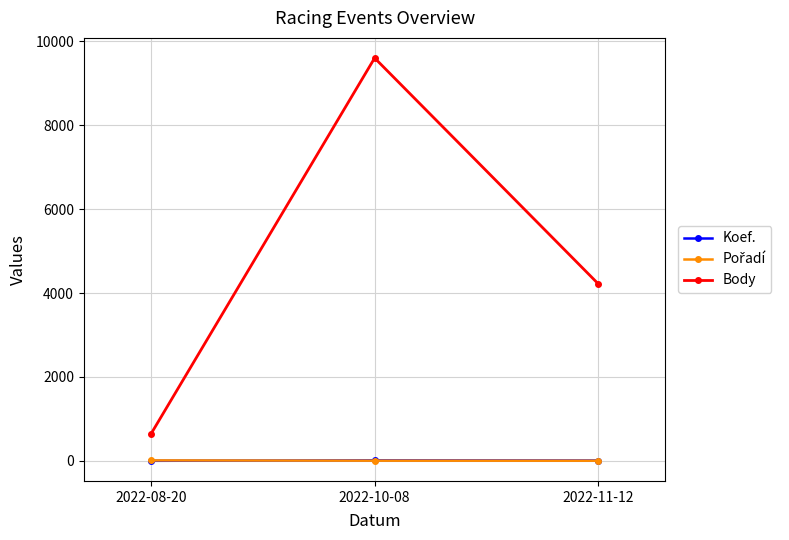

What is the sum of all Body values?

14455